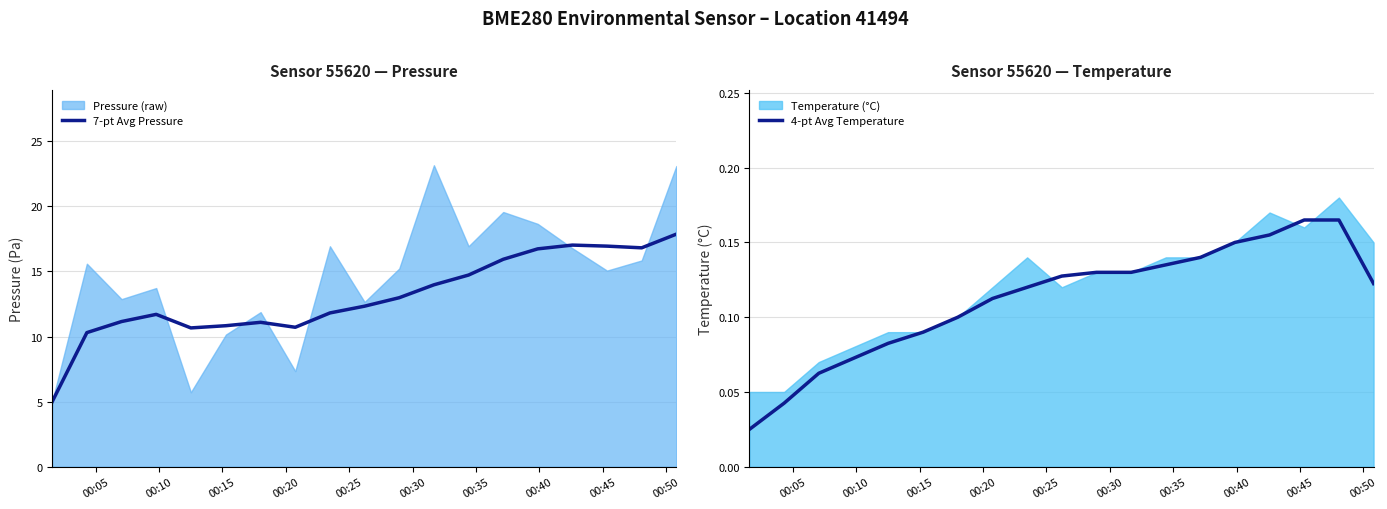

What is the lowest value of the 7-pt Avg Pressure series?

5.0